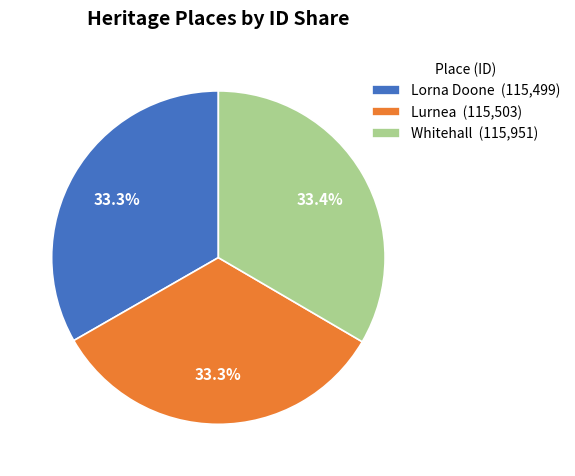

What percentage is NOT represented by Lorna Doone?

66.7%